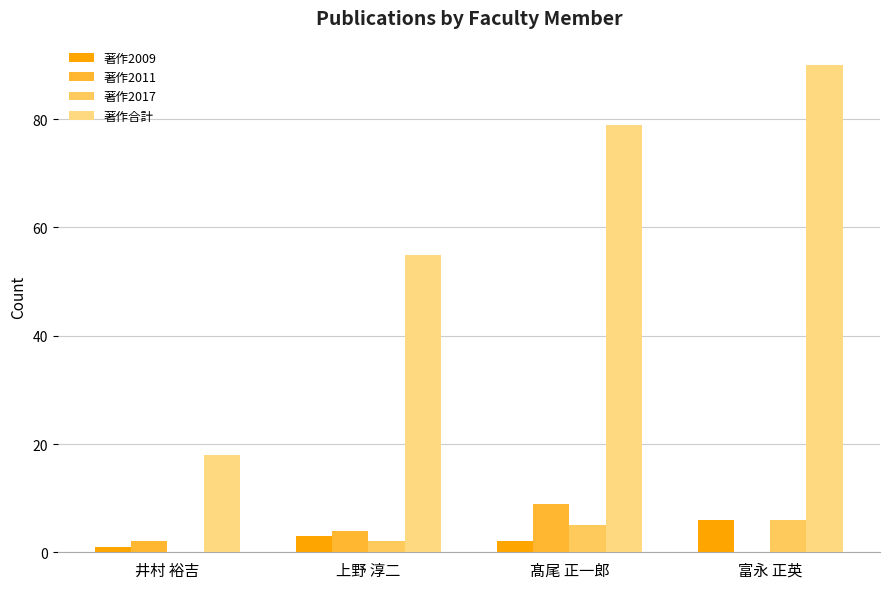

What is the sum of the 著作2011 values at 上野 淳二 and 井村 裕吉?

6